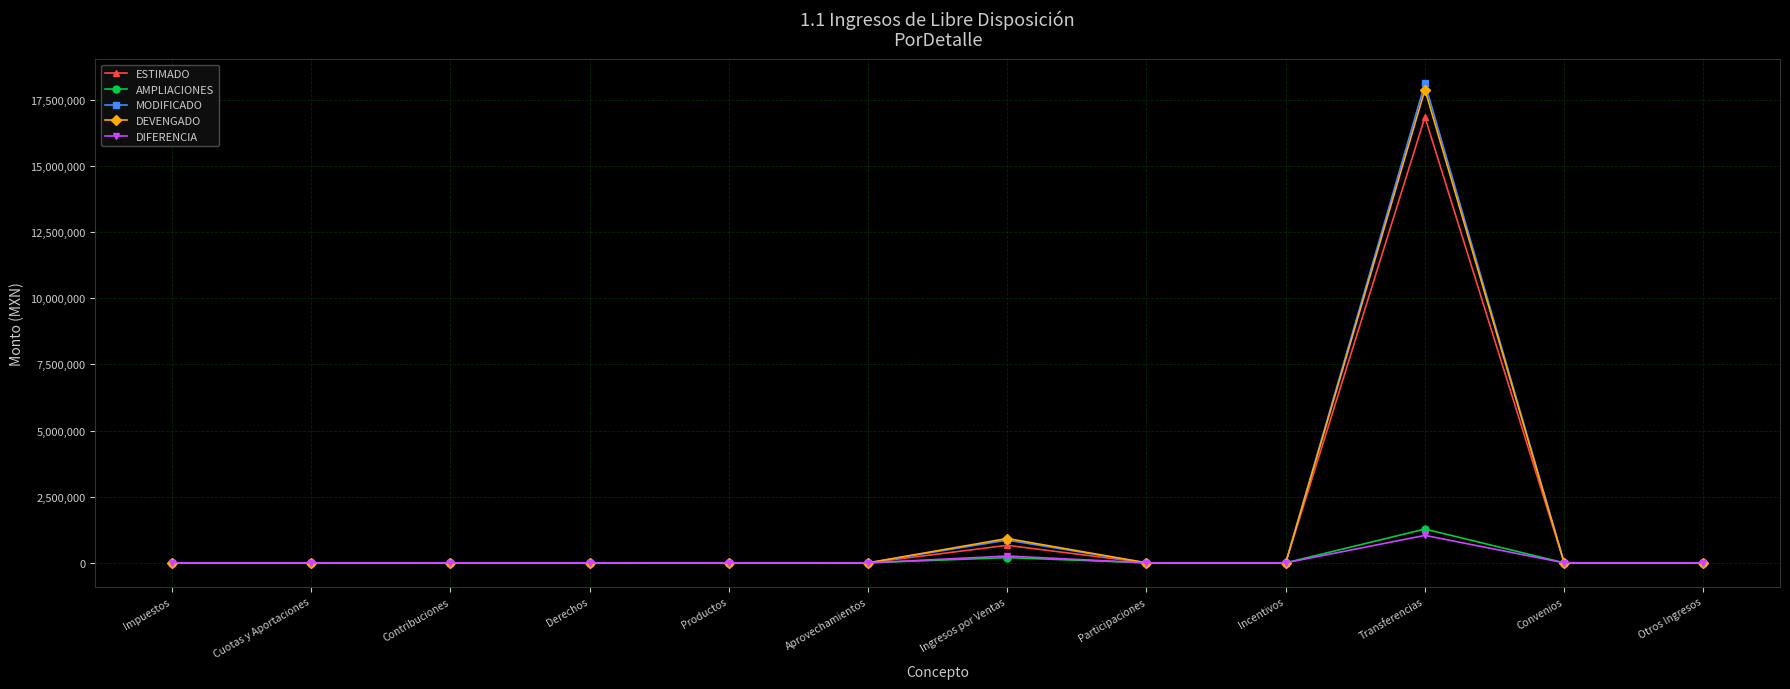

The MODIFICADO series shows -8041586.5 at Participaciones. True or false?

False